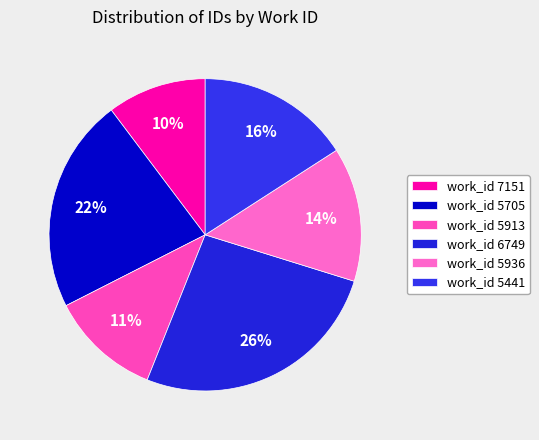

Which slice is the largest?

work_id 6749